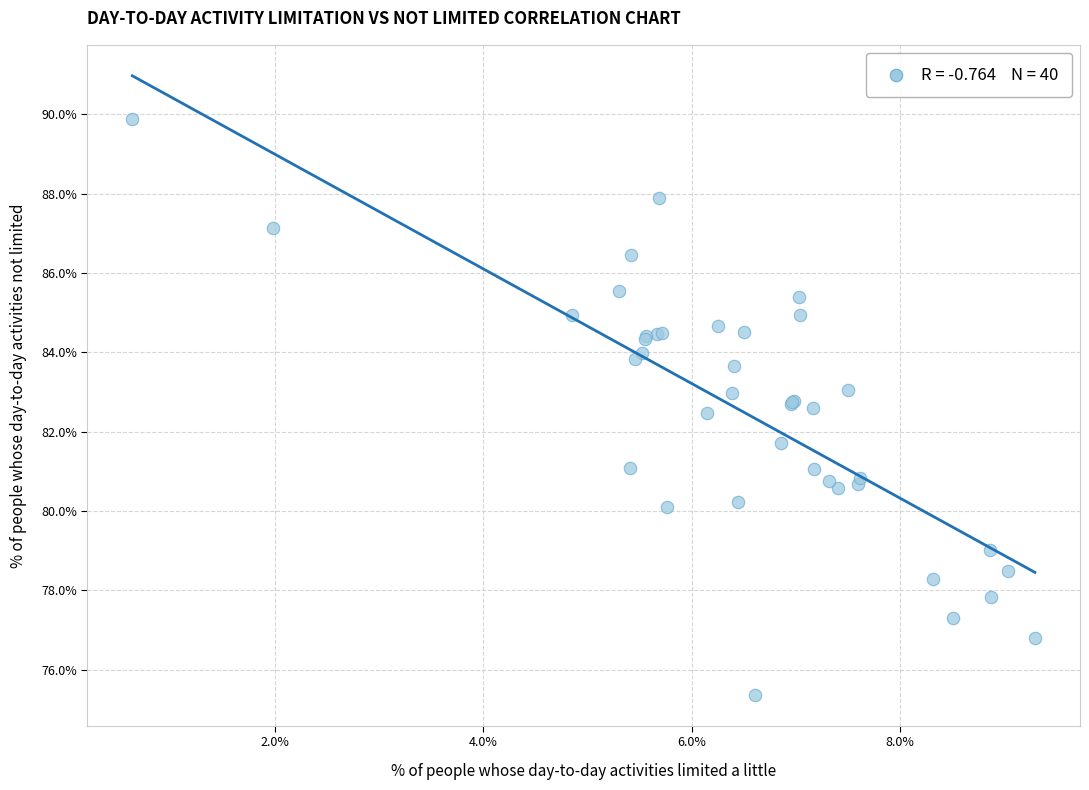

What Y value in the scatter plot is closest to 82?

81.7